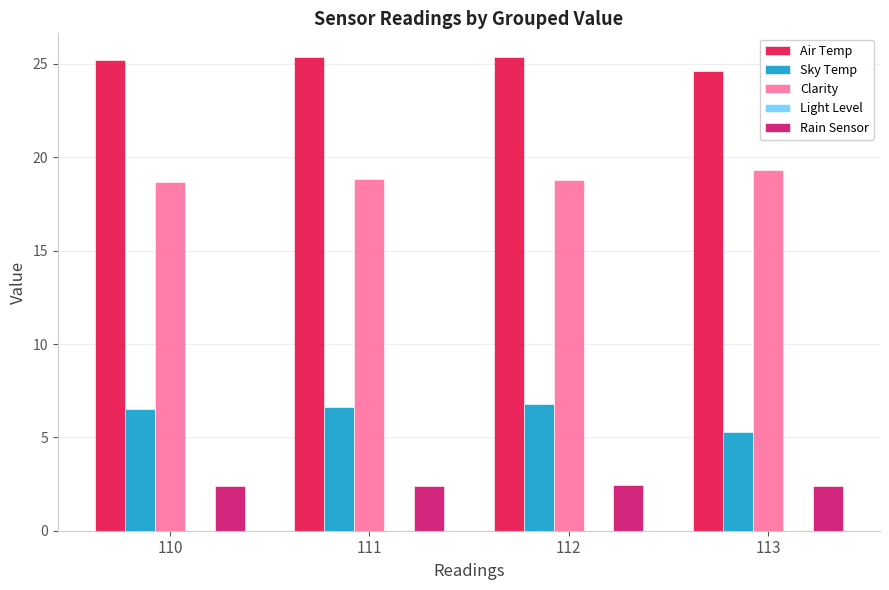

Is the value of Sky Temp at 111 greater than the value of Clarity at 111?

No